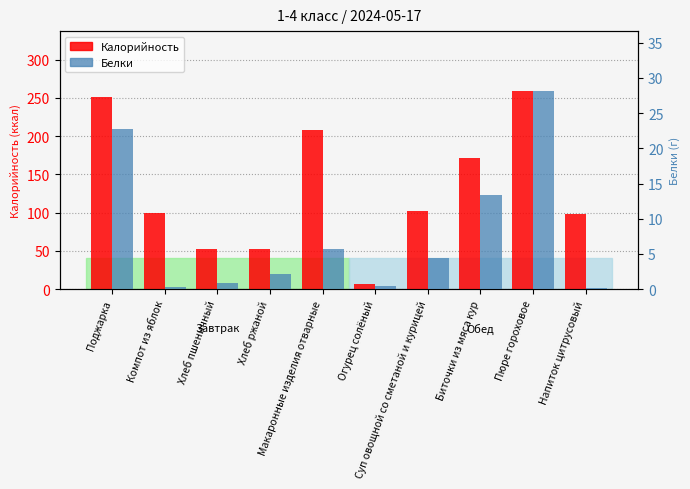

Reading right to left, transcribe all the data shown in this chart.

Калорийность: 98.2	259.5	171.6	101.9	6.5	207.7	52.0	52.3	99.6	251.2
Белки: 0.1	28.2	13.4	4.4	0.5	5.7	2.1	0.8	0.3	22.8